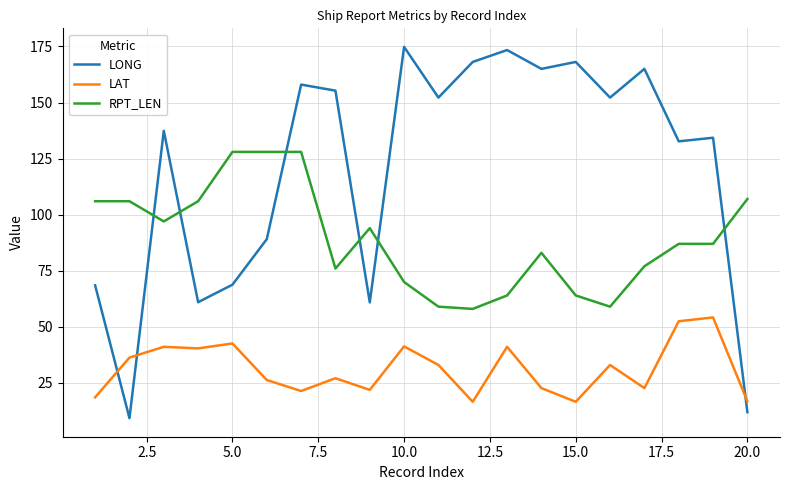

How many intersections are there between LONG and RPT_LEN?

6